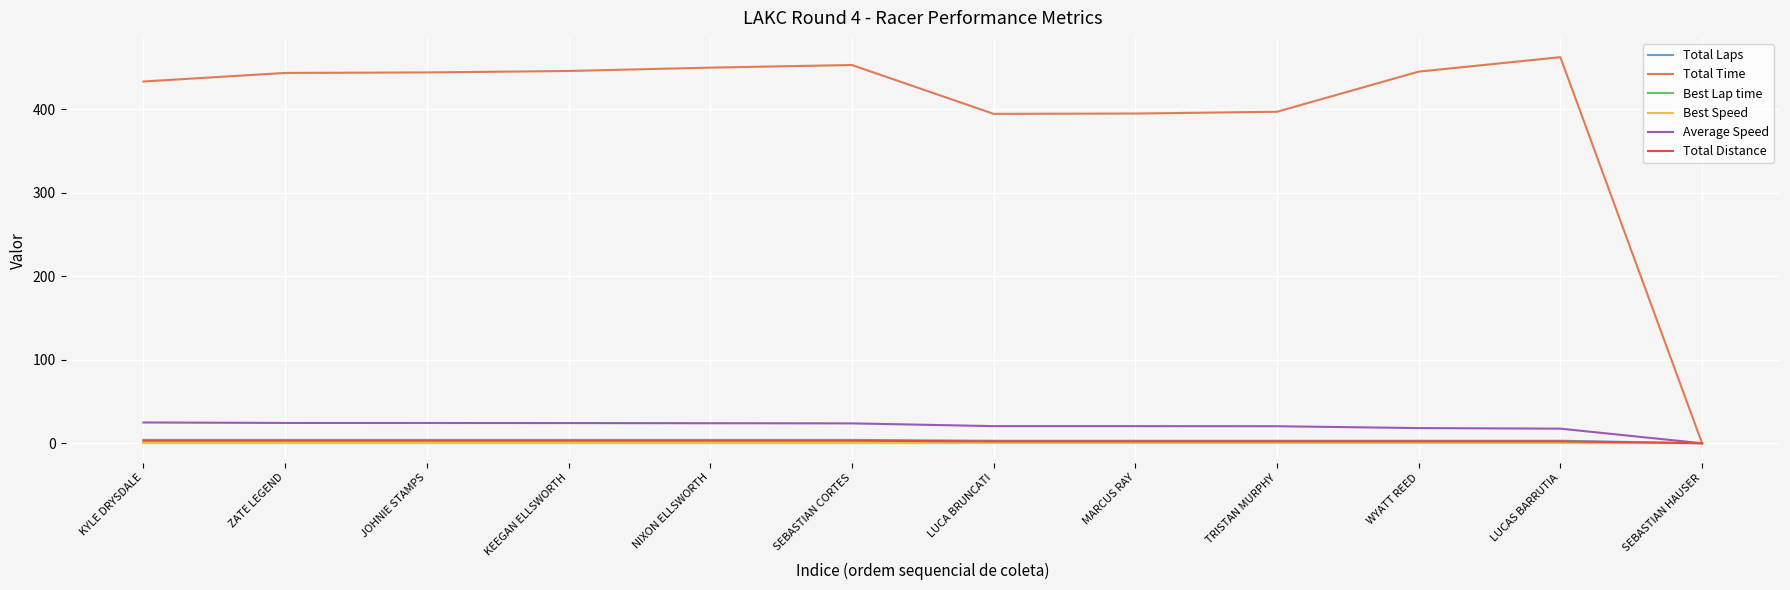

Which series has the widest spread of values?

Total Time